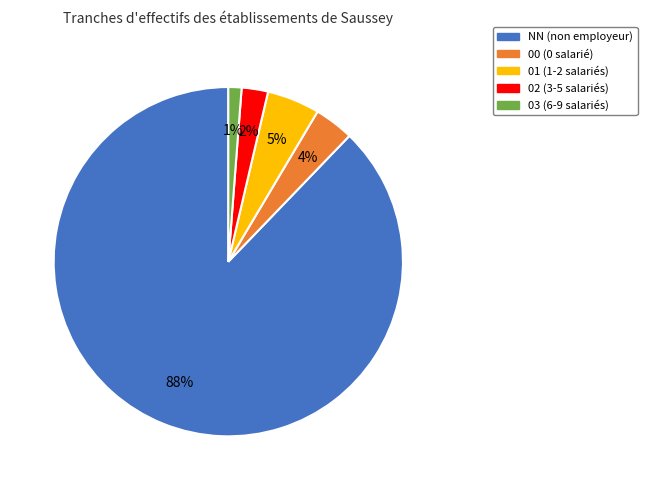

To the nearest percent, what is the average slice percentage?

20%